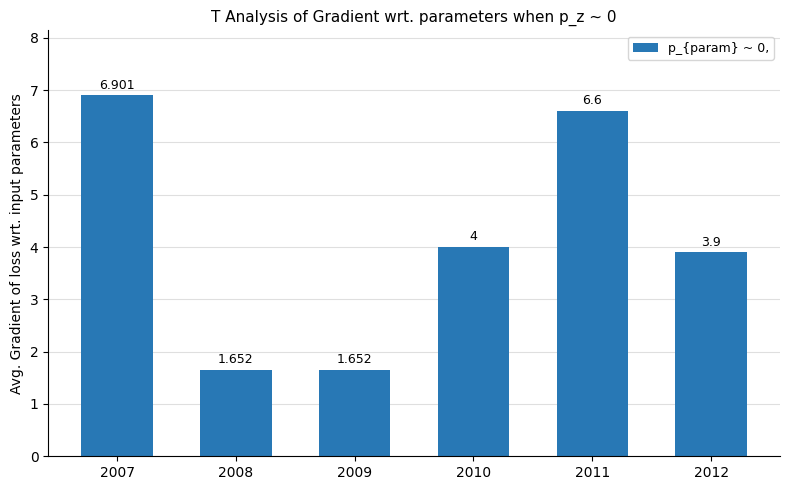

The chart shows a value of 2.4 at 2010. True or false?

False